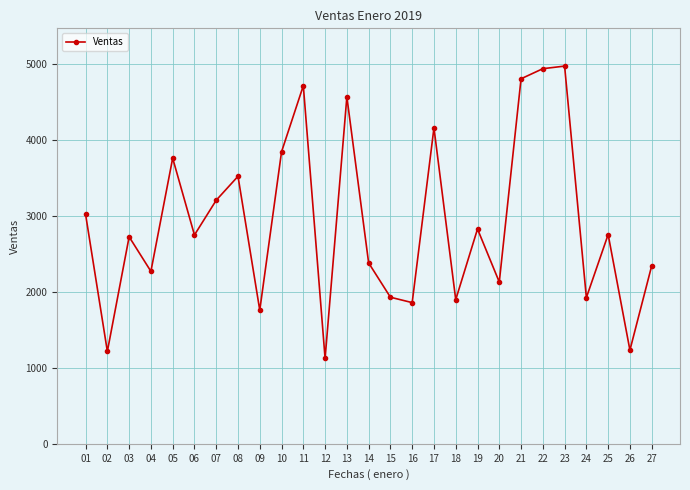

Where is the first local maximum?

03